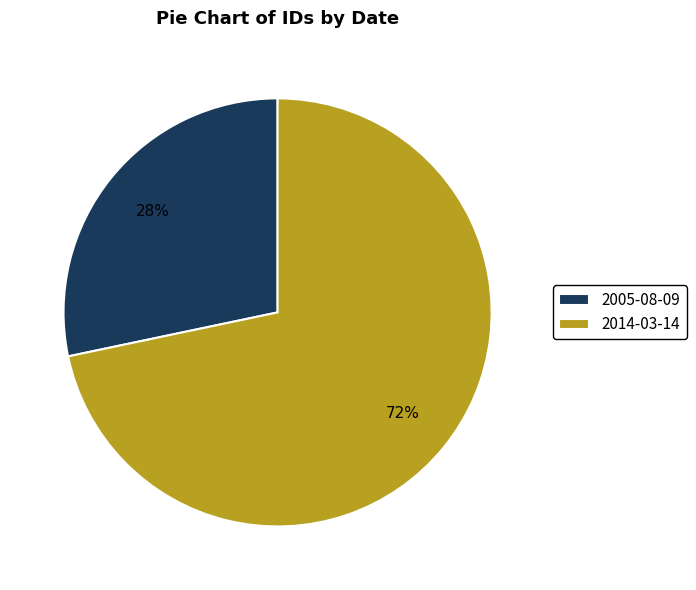

What is the largest slice in the pie chart?

2014-03-14